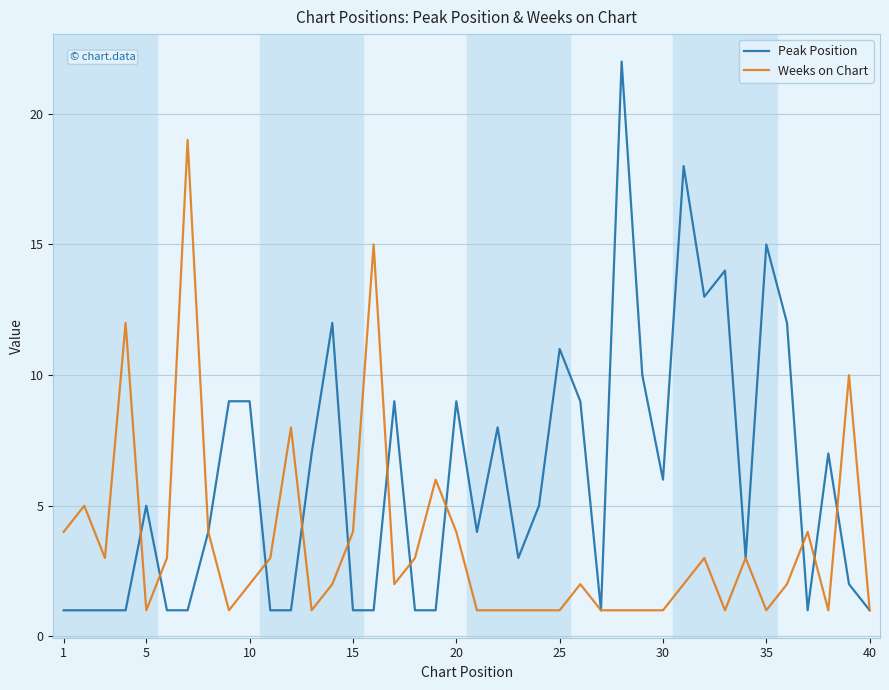

Which series has the largest total across all categories?

Peak Position